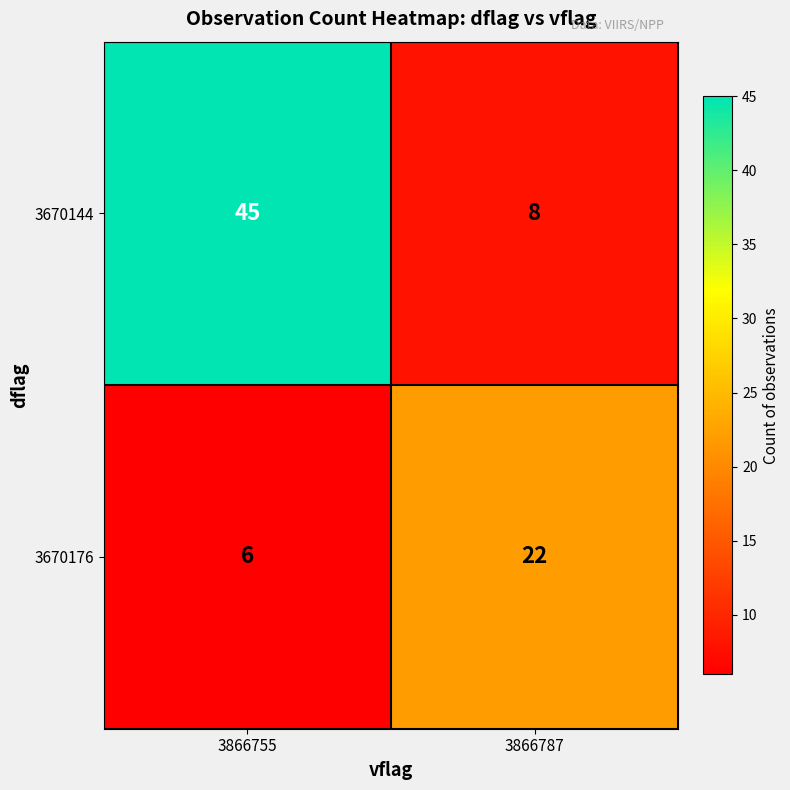

At 3866755, list the series in order from smallest to largest.

3670176, 3670144